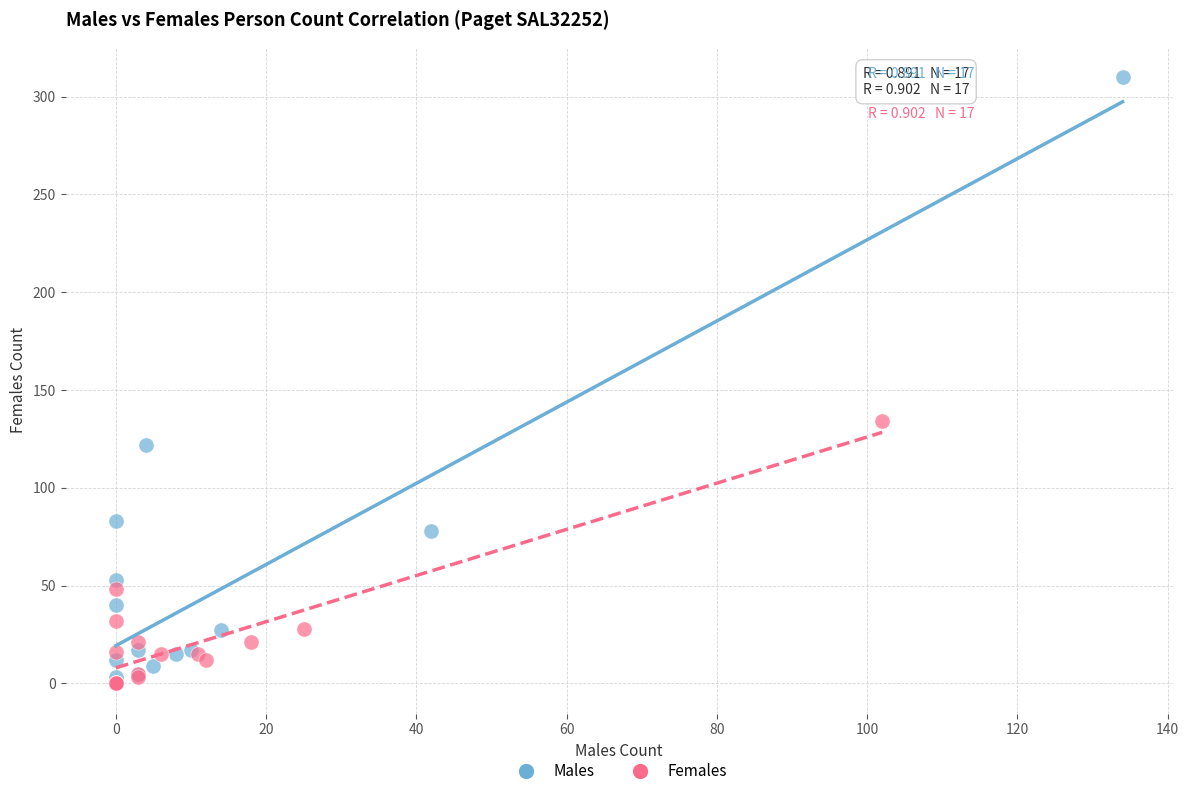

Which series reaches the maximum Y coordinate?

Males